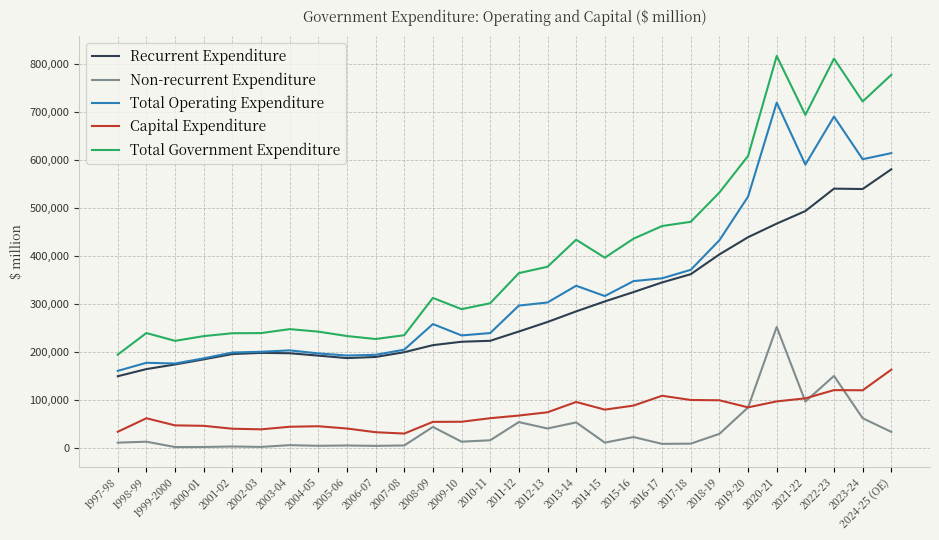

In Total Operating Expenditure, how many points are higher than both neighbors (excluding endpoints)?

6